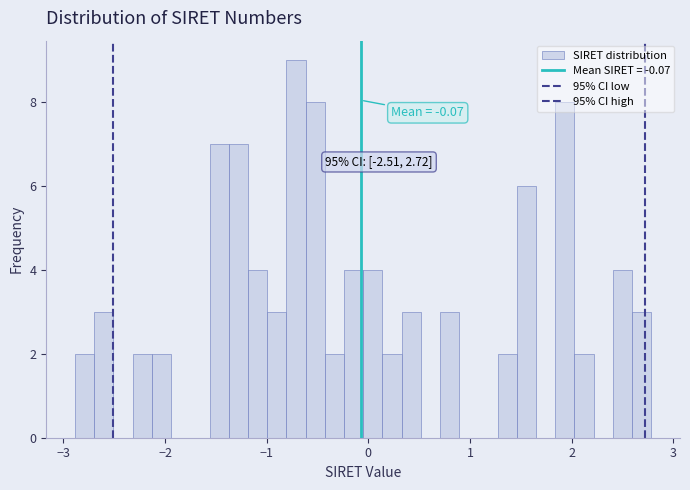

Read against the x-axis, roughly where is the centre of the tallest bar?

-0.7